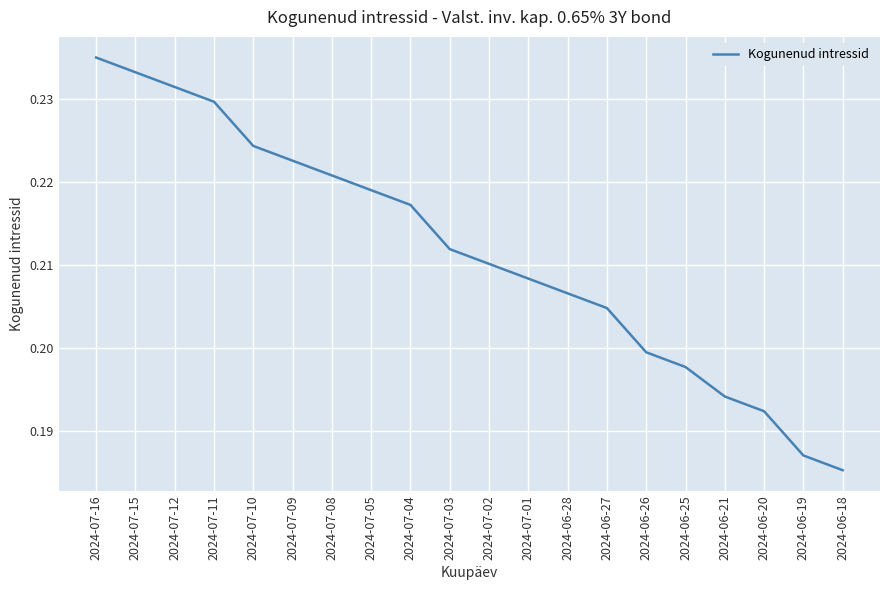

What position from the right is 2024-07-15?

19